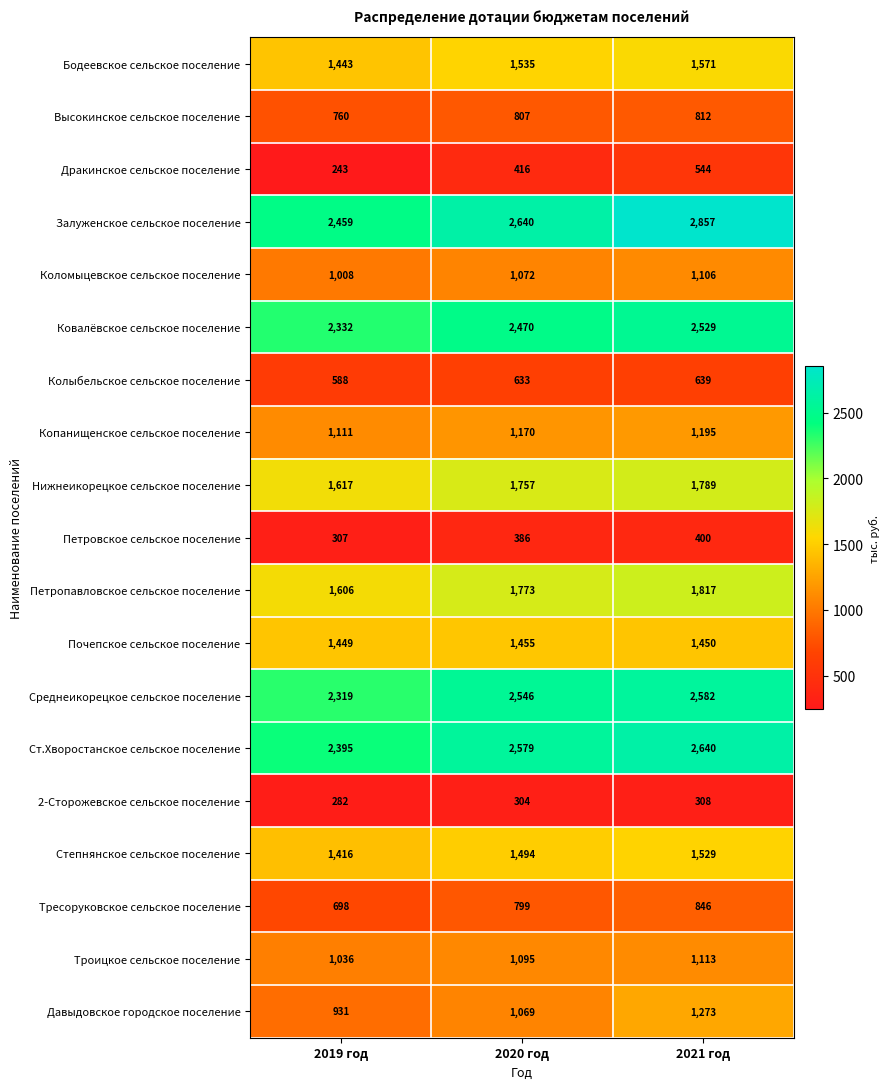

Is it true that Дракинское сельское поселение equals 90 at 2019 год?

False